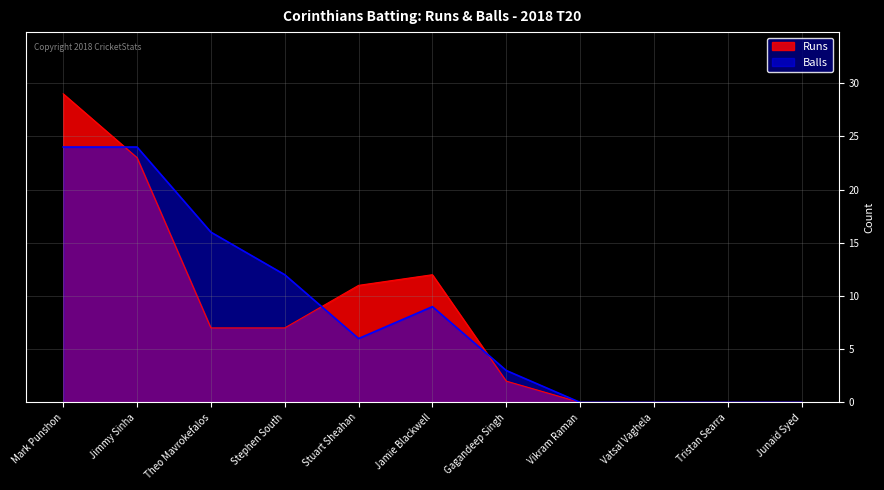

List the labels in order of Balls value, largest first.

Mark Punshon, Jimmy Sinha, Theo Mavrokefalos, Stephen South, Jamie Blackwell, Stuart Sheahan, Gagandeep Singh, Vikram Raman, Vatsal Vaghela, Tristan Searra, Junaid Syed